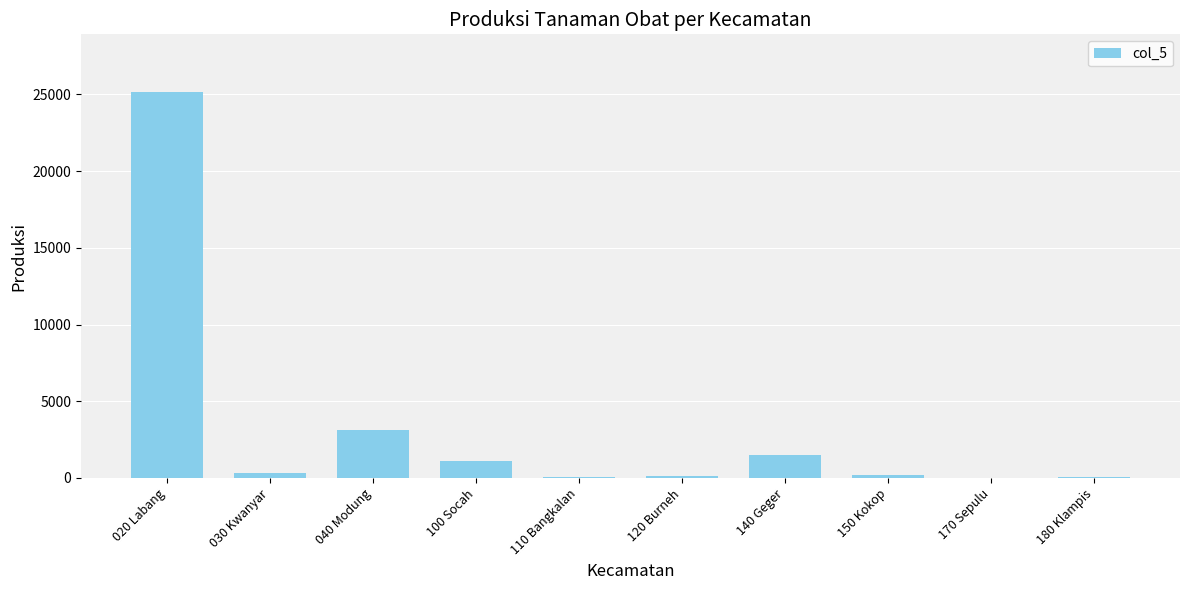

Where is the data nearest to the value 12569?

040 Modung